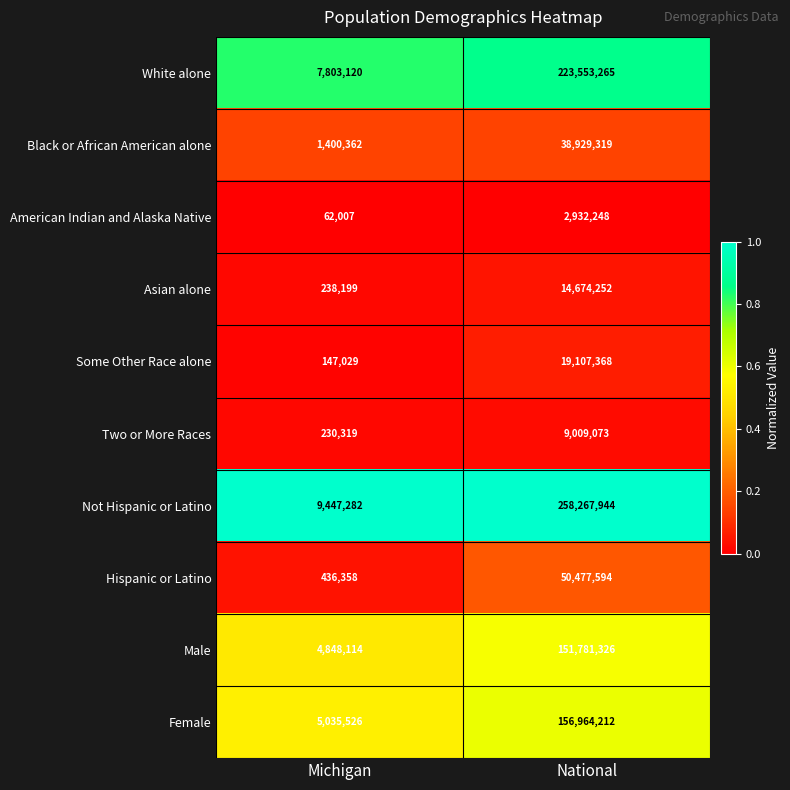

True or false: Hispanic or Latino has a value of 50477594 at National.

True